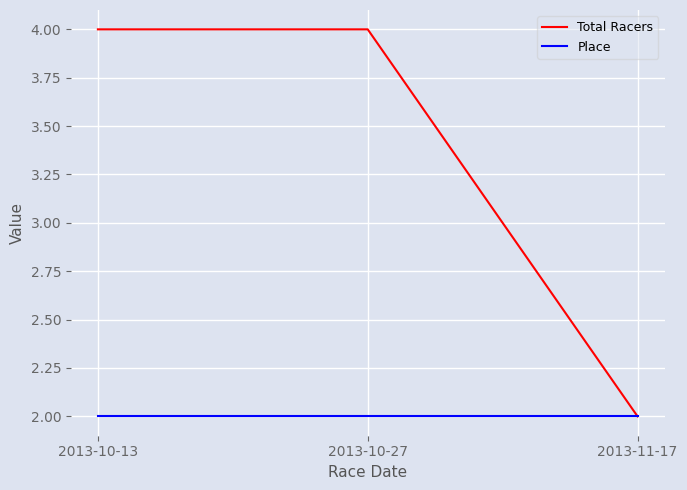

Which series has the largest range (max minus min)?

Total Racers